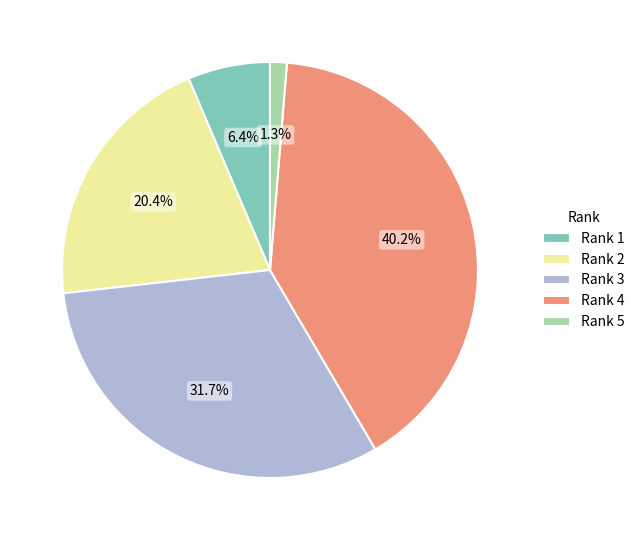

How many slices are in this pie chart?

5